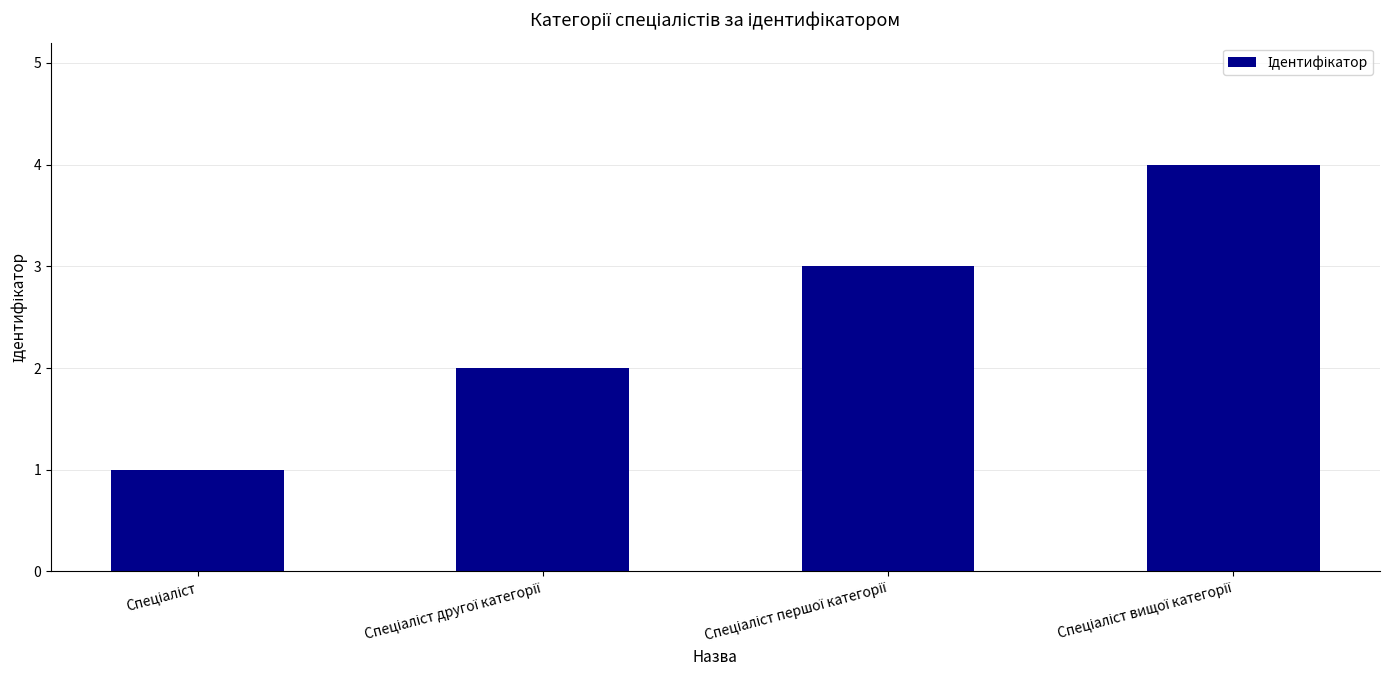

How many values are between 2 and 4?

3